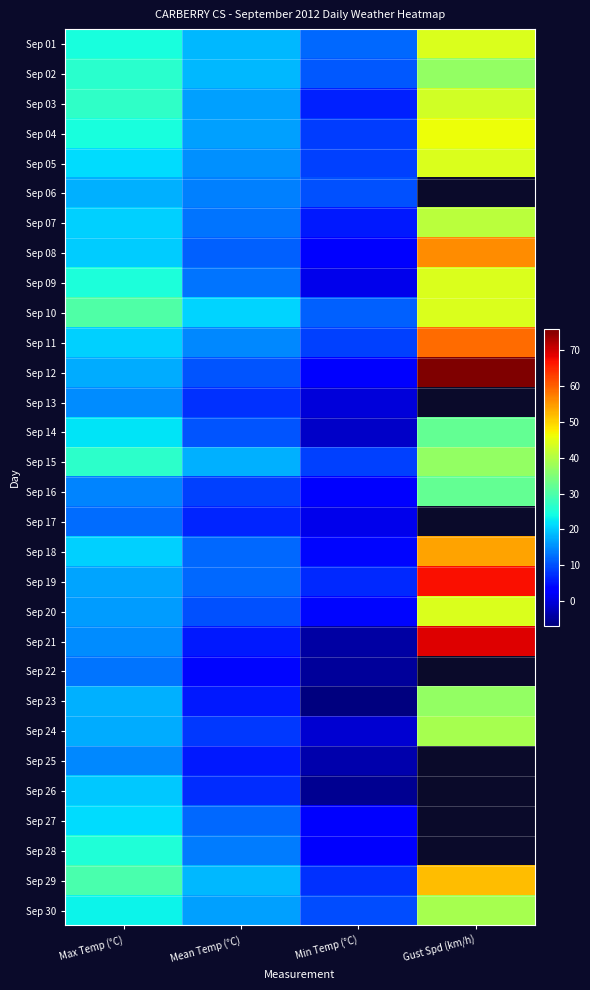

The value of Sep 08 at Min Temp (°C) is 2.6. True or false?

True